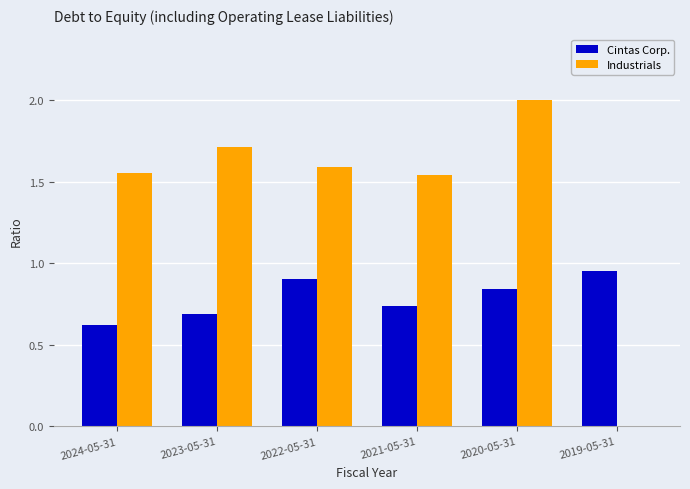

What is the greatest value displayed?

2.0